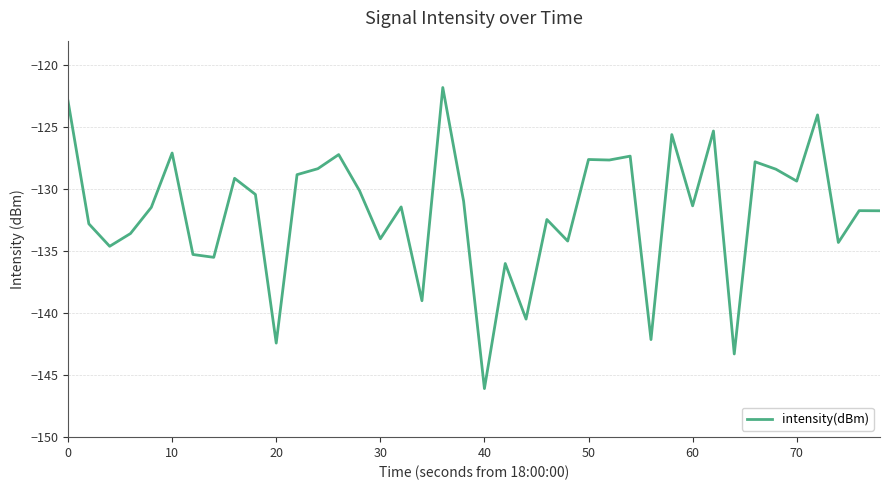

True or false: there are more than 1 points higher than both neighbors.

True